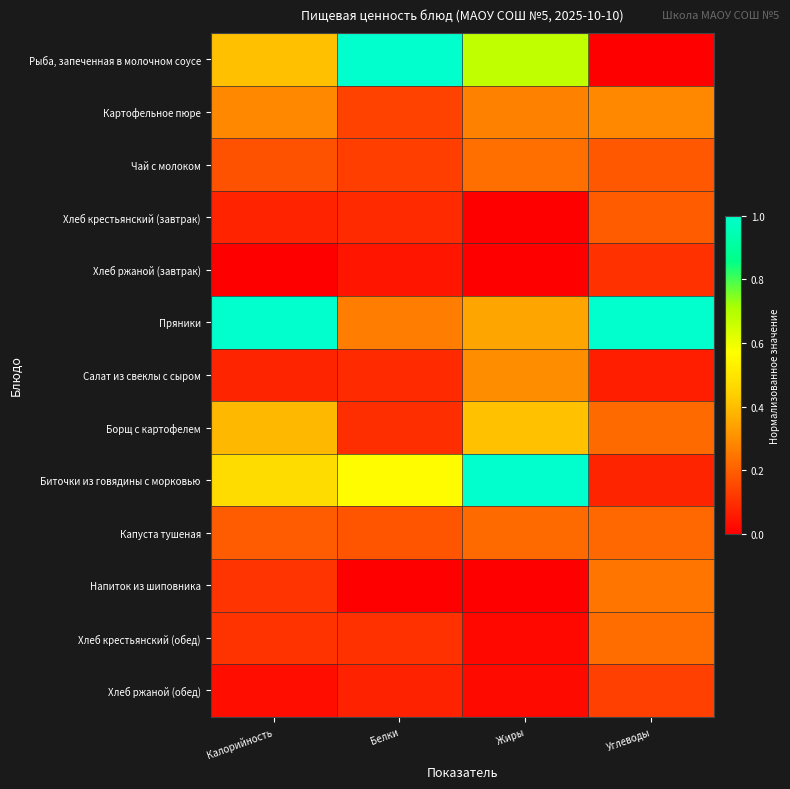

Reading left to right, transcribe all the data shown in this chart.

Рыба, запеченная в молочном соусе: Калорийность=0.4	Белки=1.0	Жиры=0.7	Углеводы=0.0
Картофельное пюре: Калорийность=0.3	Белки=0.1	Жиры=0.3	Углеводы=0.3
Чай с молоком: Калорийность=0.2	Белки=0.1	Жиры=0.2	Углеводы=0.2
Хлеб крестьянский (завтрак): Калорийность=0.1	Белки=0.1	Жиры=0.0	Углеводы=0.2
Хлеб ржаной (завтрак): Калорийность=0.0	Белки=0.0	Жиры=0.0	Углеводы=0.1
Пряники: Калорийность=1.0	Белки=0.3	Жиры=0.3	Углеводы=1.0
Салат из свеклы с сыром: Калорийность=0.1	Белки=0.1	Жиры=0.3	Углеводы=0.1
Борщ с картофелем: Калорийность=0.4	Белки=0.1	Жиры=0.4	Углеводы=0.2
Биточки из говядины с морковью: Калорийность=0.5	Белки=0.6	Жиры=1.0	Углеводы=0.1
Капуста тушеная: Калорийность=0.2	Белки=0.2	Жиры=0.2	Углеводы=0.2
Напиток из шиповника: Калорийность=0.1	Белки=0.0	Жиры=0.0	Углеводы=0.2
Хлеб крестьянский (обед): Калорийность=0.1	Белки=0.1	Жиры=0.0	Углеводы=0.2
Хлеб ржаной (обед): Калорийность=0.0	Белки=0.1	Жиры=0.0	Углеводы=0.1